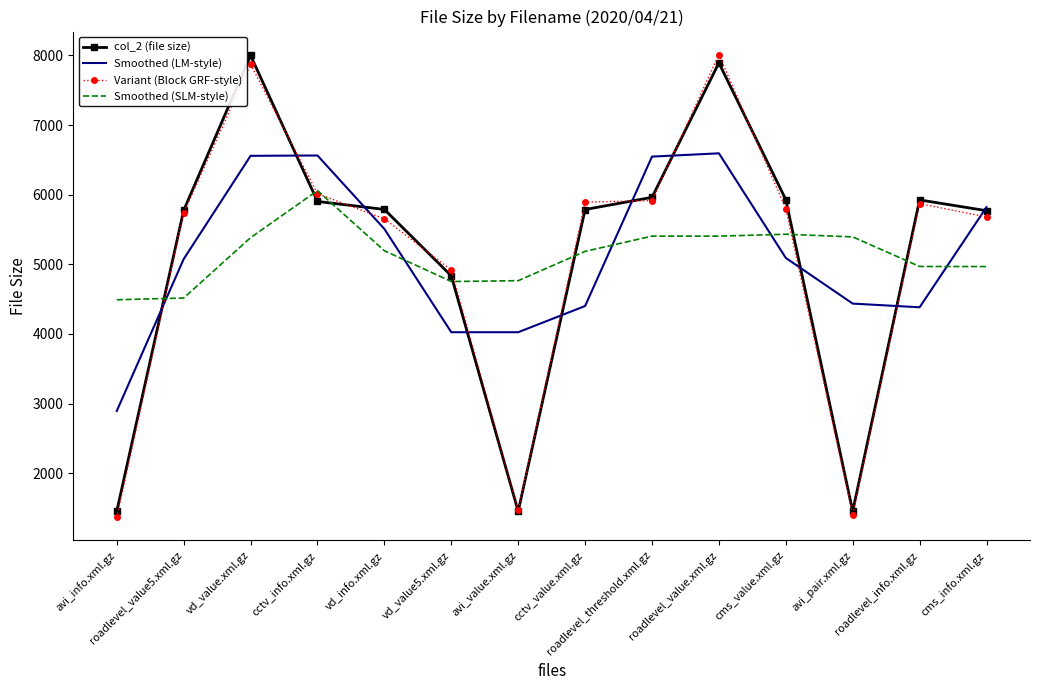

What is the spread (max minus min) of values at avi_value.xml.gz?

3311.0